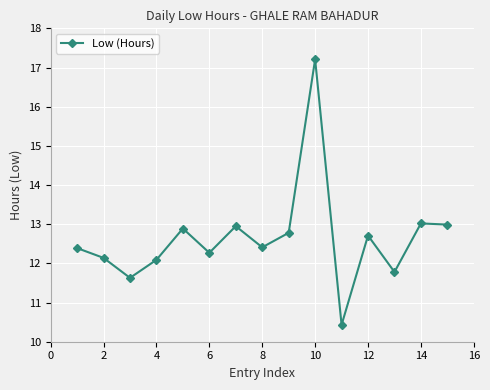

What is the difference between the second highest and minimum values?

2.6